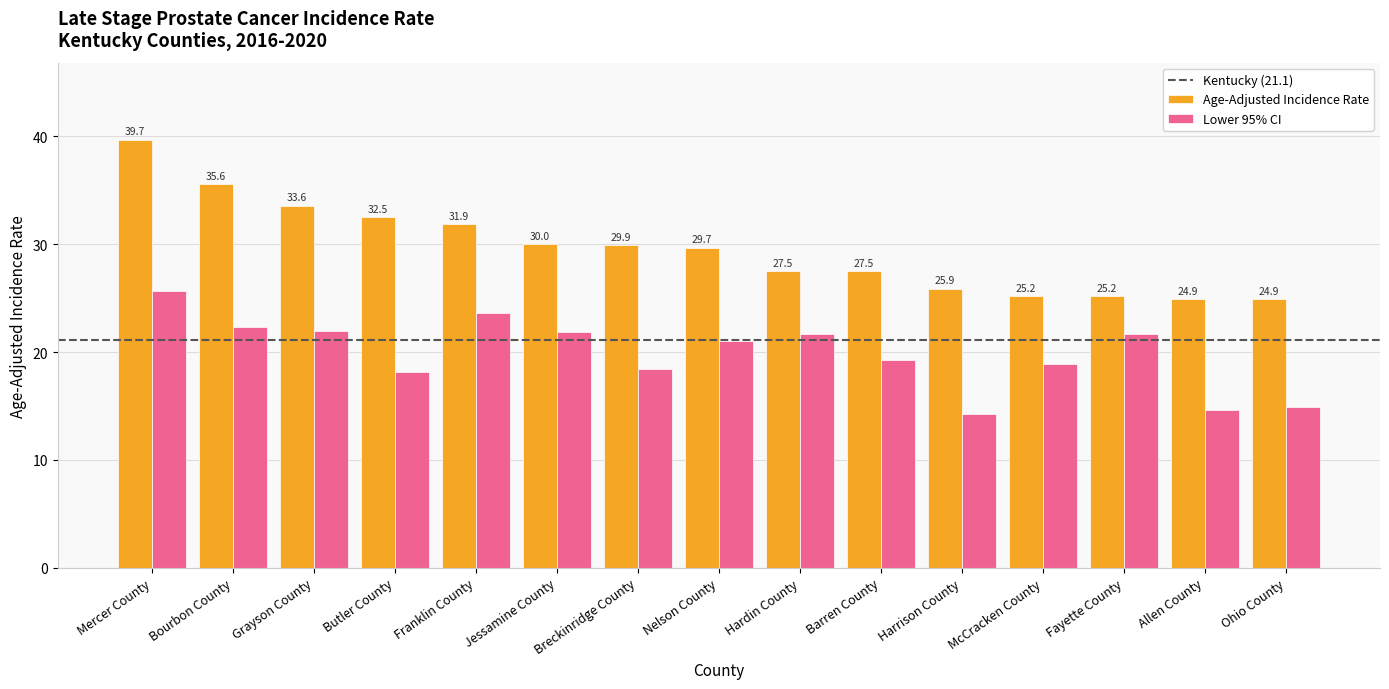

True or false: Age-Adjusted Incidence Rate has a value of 29.9 at Breckinridge County.

True